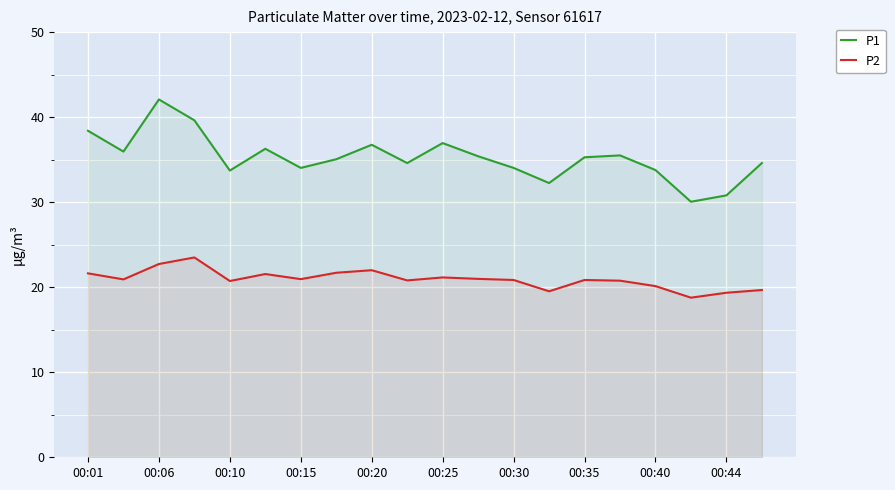

What is the approximate value of P2 at 17?

18.8